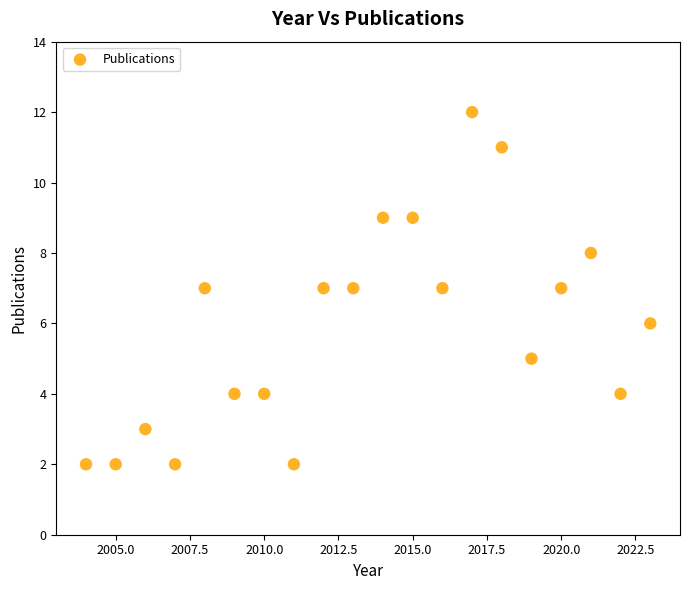

What is the range of X values (max minus min)?

19